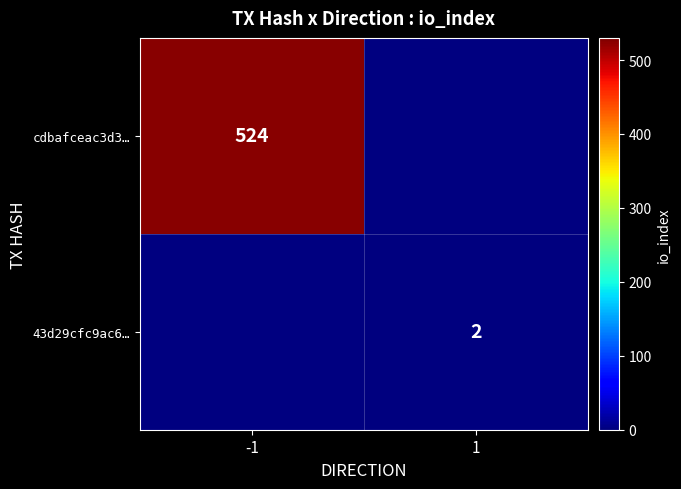

The cdbafceac3d3… series shows 163 at -1. True or false?

False